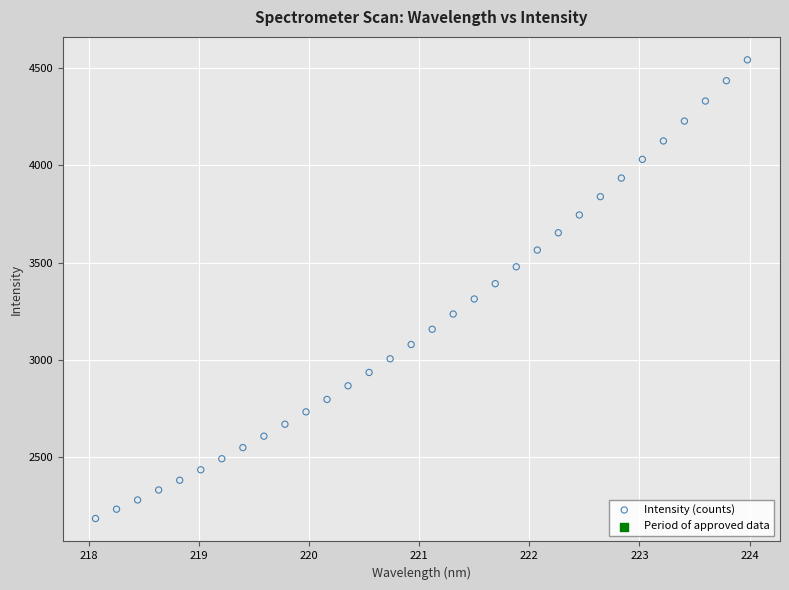

What is the range of X values (max minus min)?

5.9